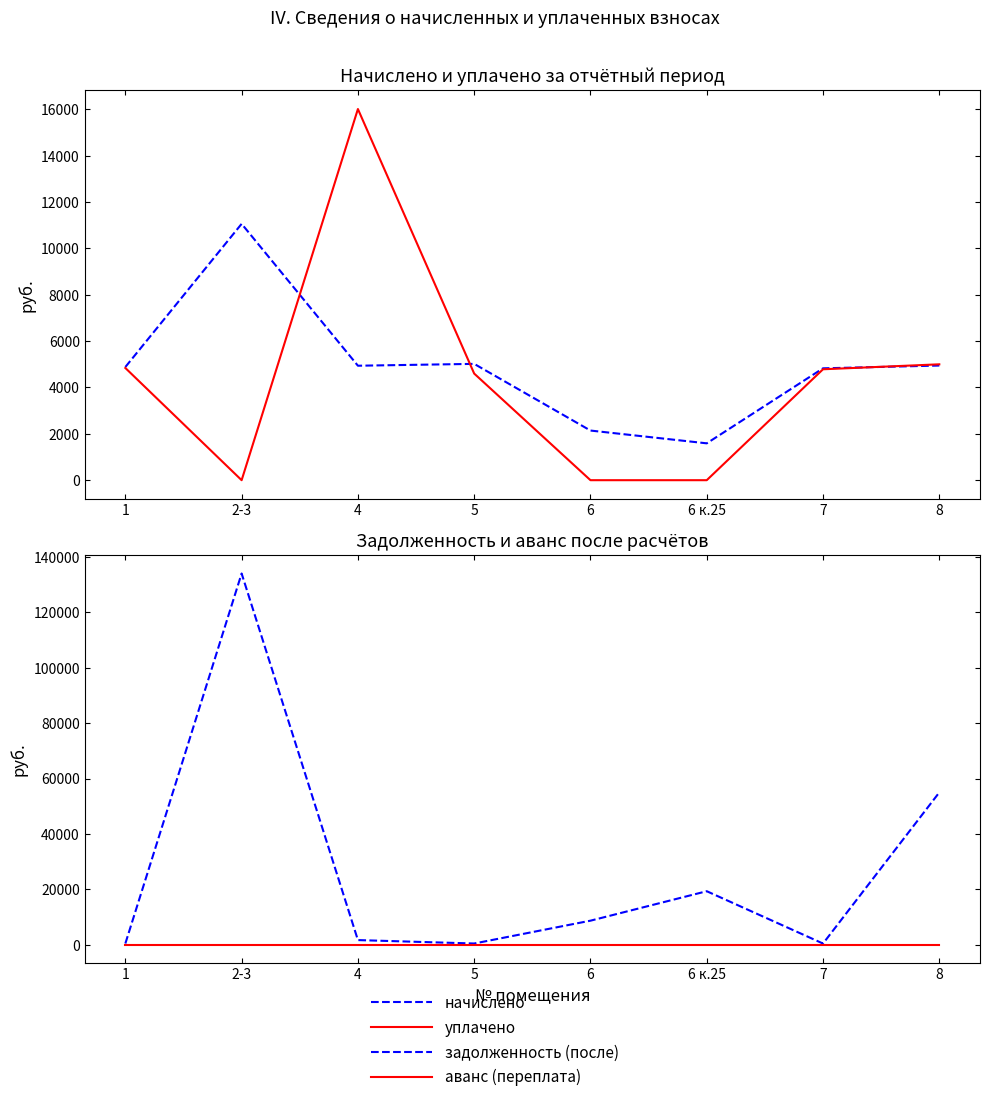

How many lines are shown in the chart?

4